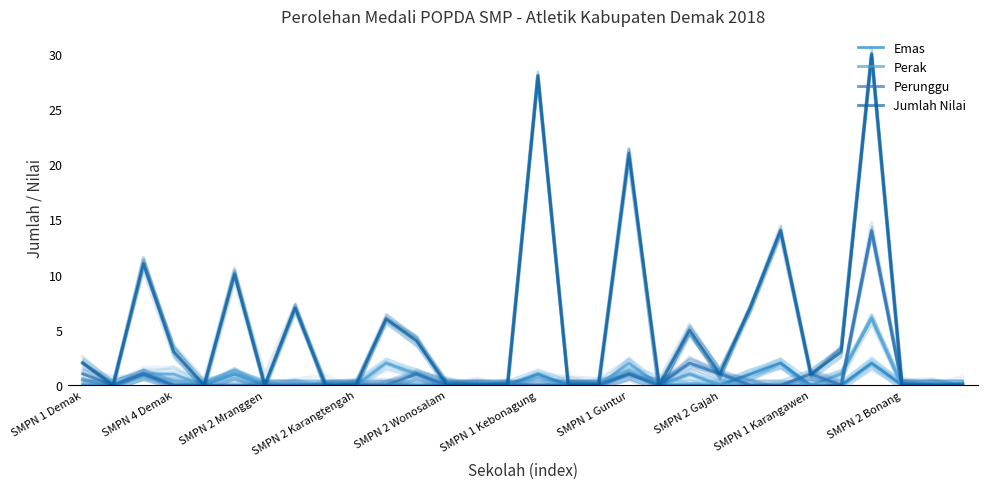

True or false: Jumlah Nilai and Perunggu cross at least once.

False